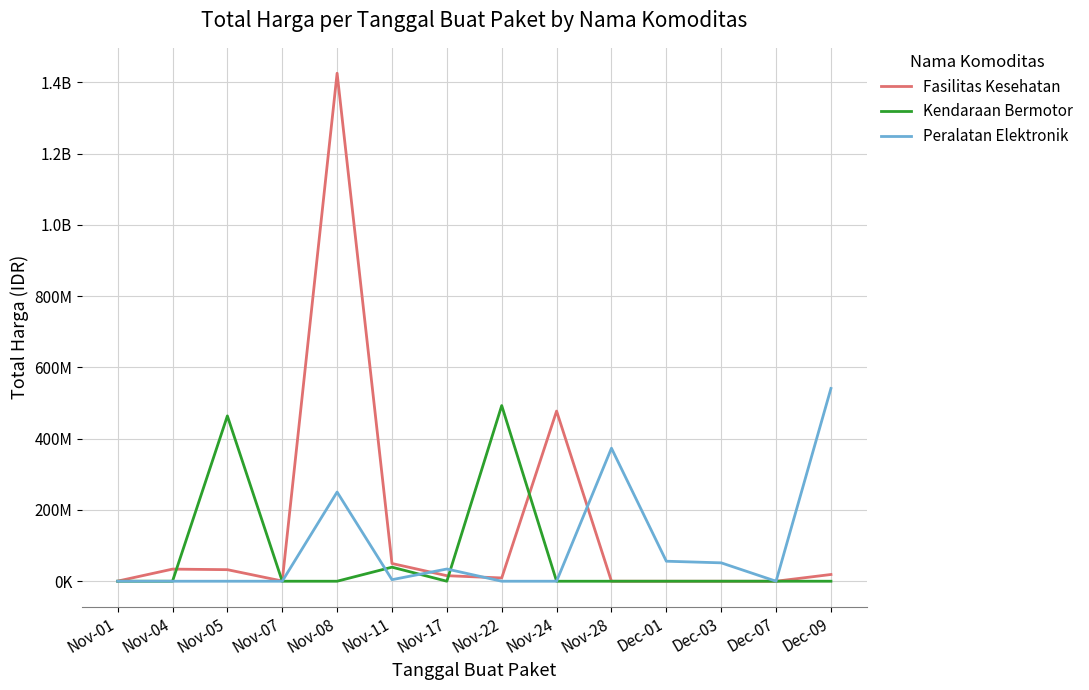

Reading right to left, list all the values displayed in this chart.

Fasilitas Kesehatan: Dec-09=18900000	Dec-07=0	Dec-03=0	Dec-01=0	Nov-28=0	Nov-24=477600000	Nov-22=9180000	Nov-17=15513960	Nov-11=49730040	Nov-08=1425867900	Nov-07=577875	Nov-05=32441200	Nov-04=34000000	Nov-01=333600
Kendaraan Bermotor: Dec-09=0	Dec-07=0	Dec-03=0	Dec-01=0	Nov-28=0	Nov-24=0	Nov-22=493000000	Nov-17=0	Nov-11=39440000	Nov-08=0	Nov-07=0	Nov-05=464002100	Nov-04=0	Nov-01=0
Peralatan Elektronik: Dec-09=541071000	Dec-07=0	Dec-03=51601000	Dec-01=56152800	Nov-28=373404000	Nov-24=0	Nov-22=0	Nov-17=34292000	Nov-11=4350000	Nov-08=250350000	Nov-07=0	Nov-05=0	Nov-04=0	Nov-01=0